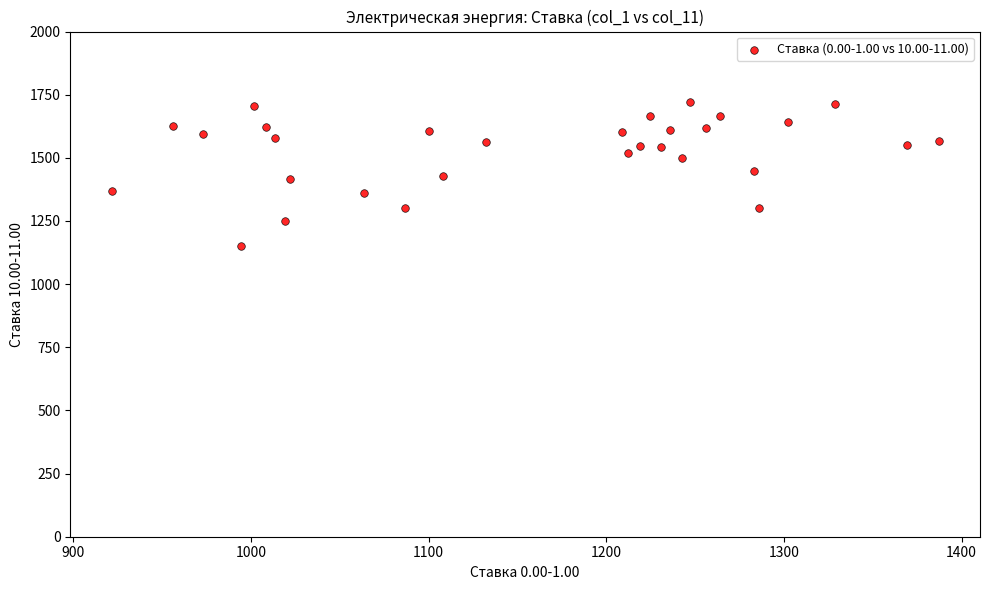

What is the range of X values (max minus min)?

465.5